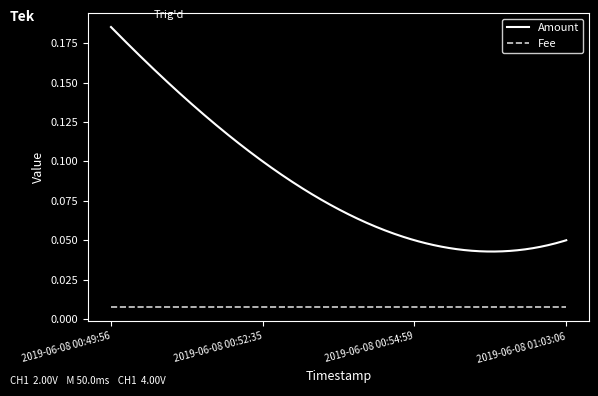

List the series in order of their overall mean, highest first.

Amount, Fee